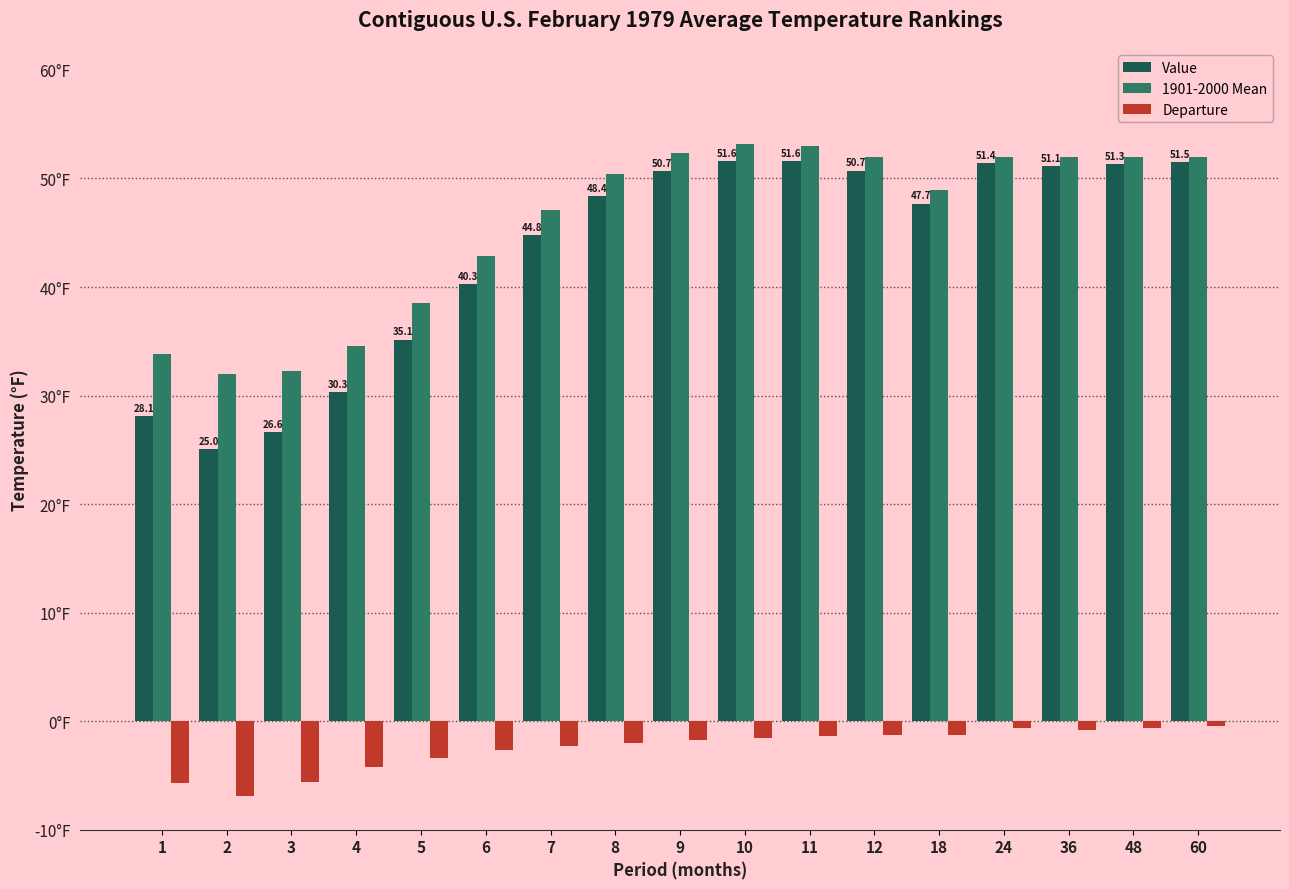

At which label does Departure reach its minimum?

2